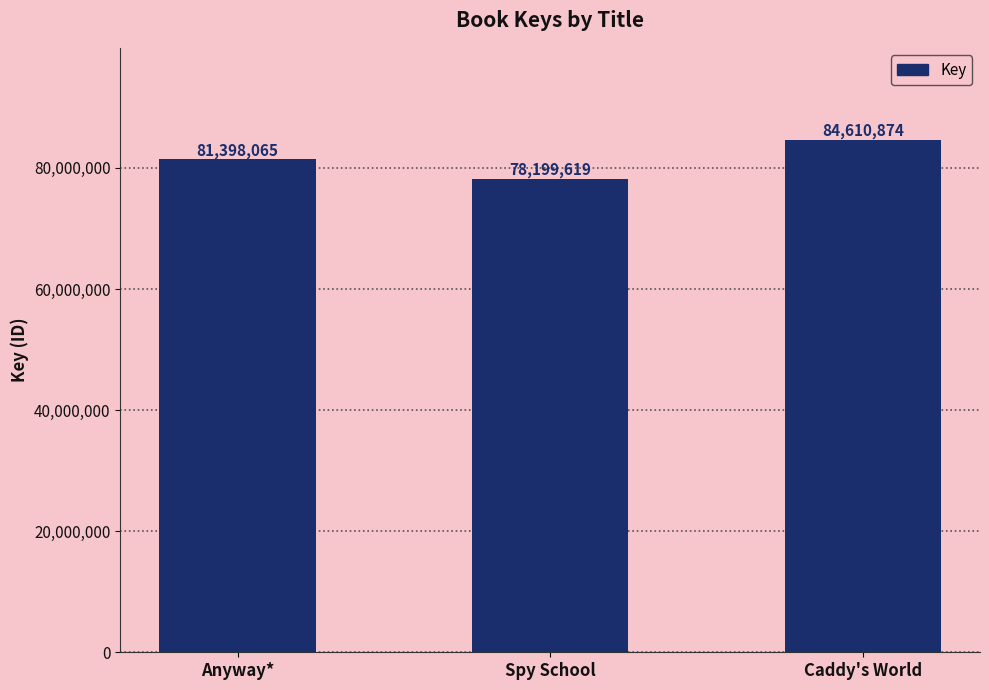

What is the sum of all values?

244208558